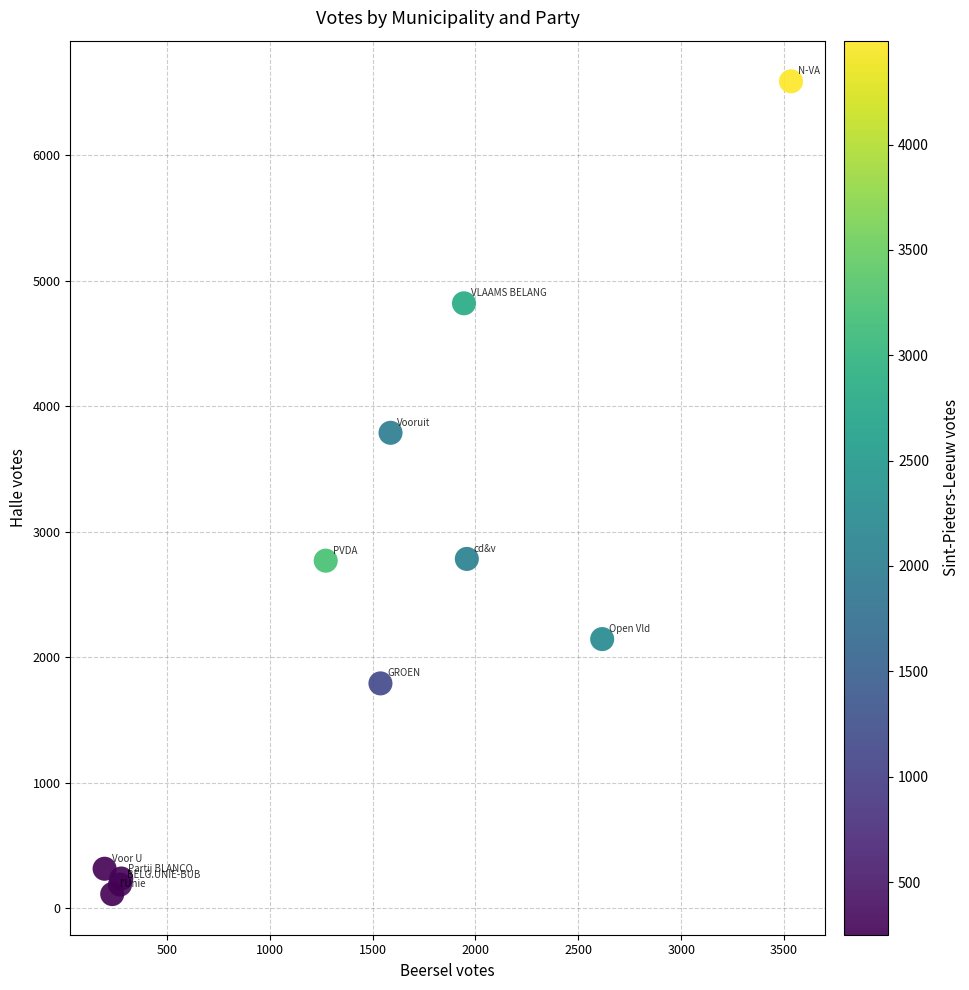

What Y value in the scatter plot is closest to 3351?

3789